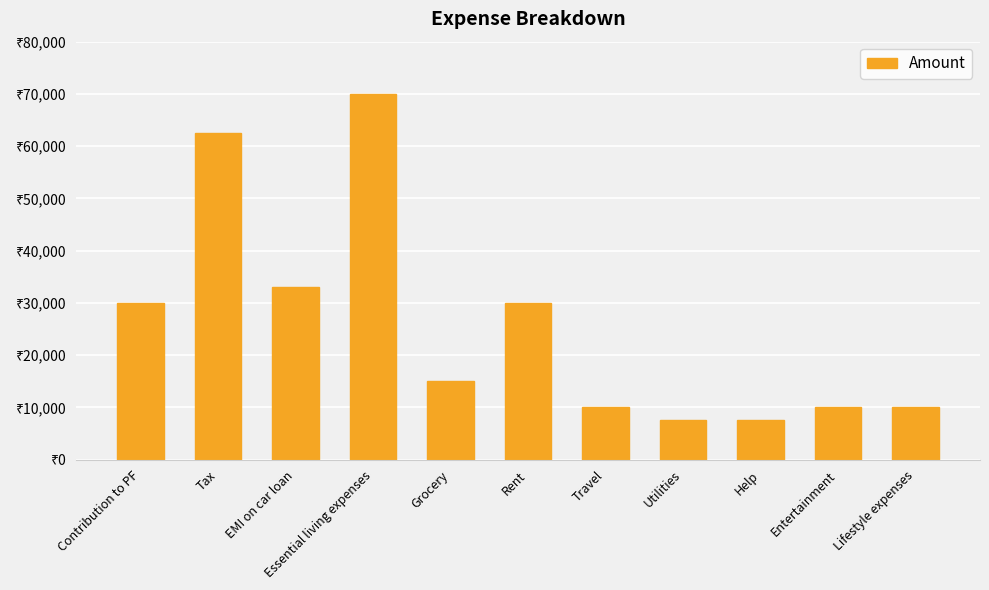

List the labels in order of value, largest first.

Essential living expenses, Tax, EMI on car loan, Contribution to PF, Rent, Grocery, Travel, Entertainment, Lifestyle expenses, Utilities, Help